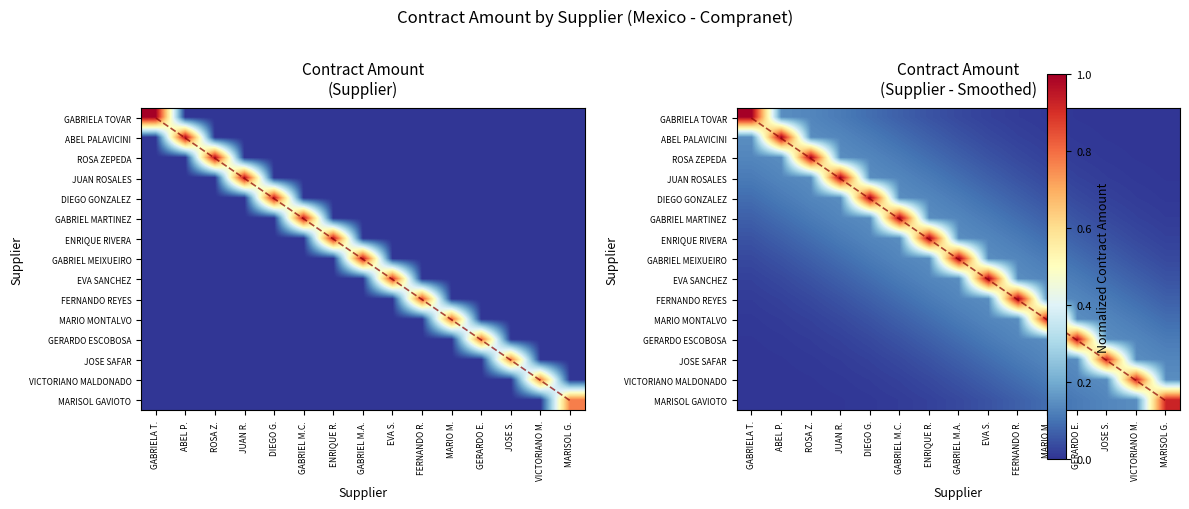

List the labels in order of FERNANDO REYES value, smallest first.

GABRIELA T., ABEL P., ROSA Z., JUAN R., DIEGO G., MARISOL G., GABRIEL M.C., VICTORIANO M., ENRIQUE R., JOSE S., GABRIEL M.A., GERARDO E., EVA S., MARIO M., FERNANDO R.